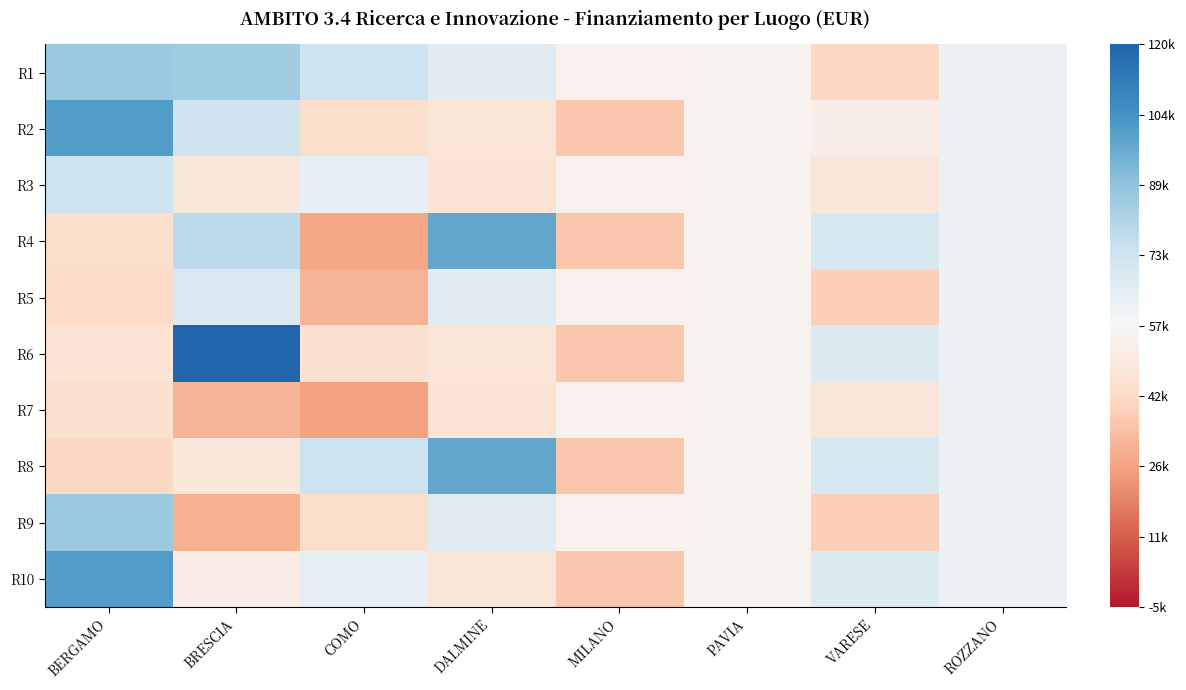

What is the difference between the highest and lowest values at BERGAMO?

59351.1